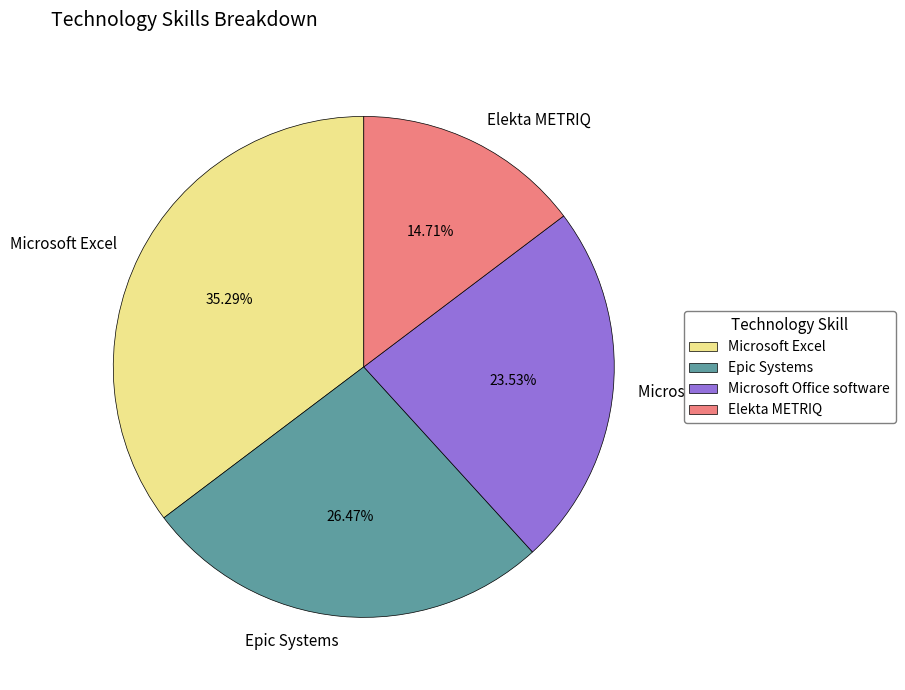

What portion of the pie excludes Microsoft Office software?

76.5%